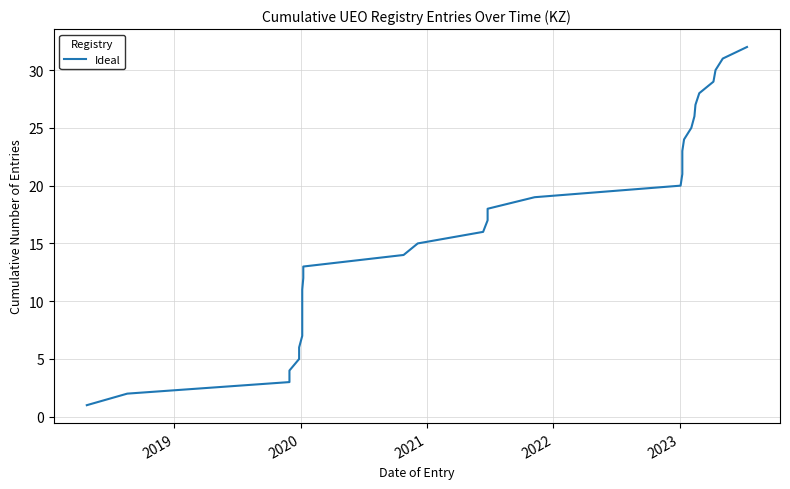

What is the average value?

16